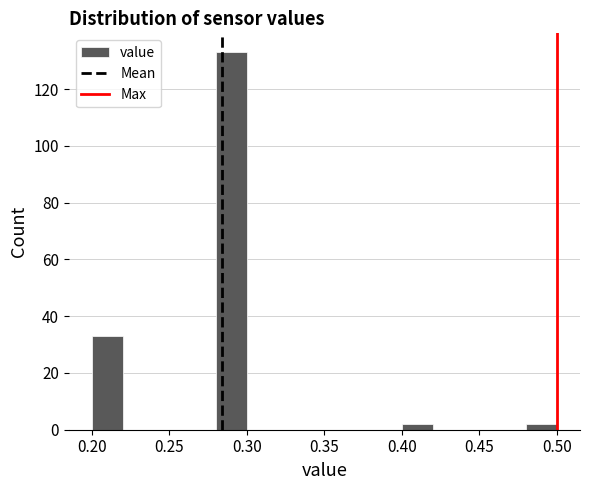

What is the height of the bar covering 0.28 to 0.30 on the x-axis? The values are not printed on the chart, so give them approximately, as read against the axis.

134